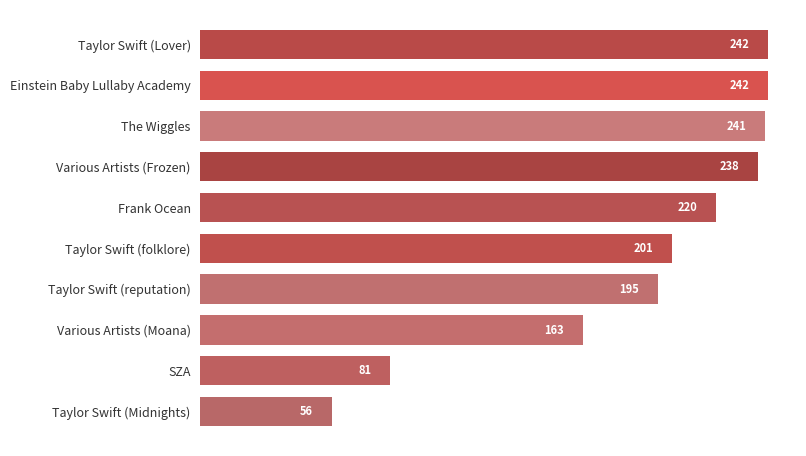

Is it true that the value at Taylor Swift (reputation) is 109?

False